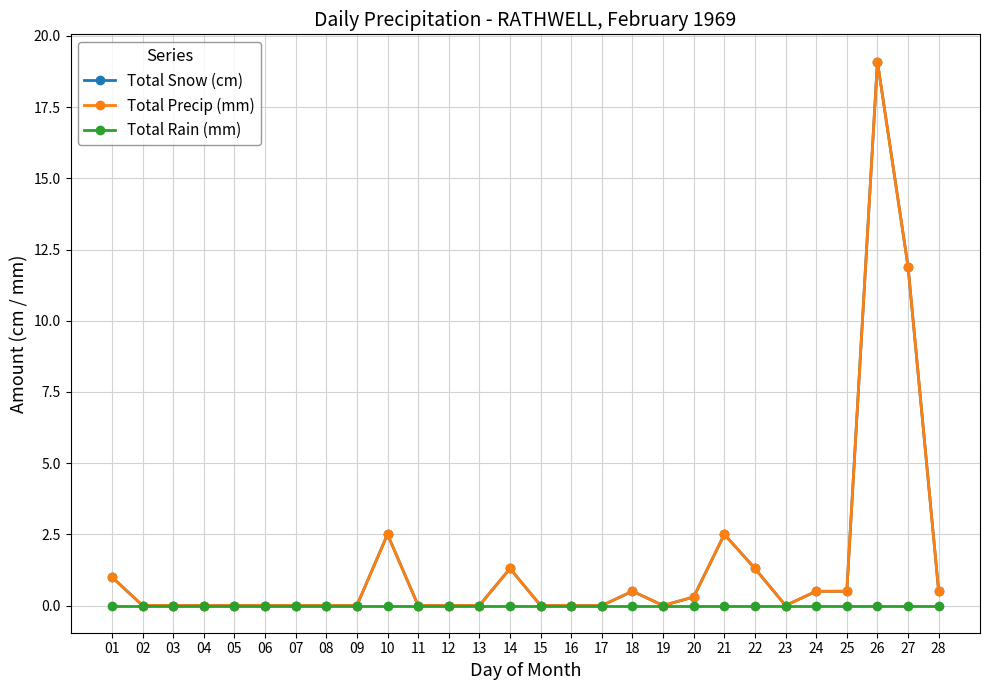

Reading right to left, list all the values displayed in this chart.

Total Snow (cm): 0.5	11.9	19.1	0.5	0.5	0.0	1.3	2.5	0.3	0.0	0.5	0.0	0.0	0.0	1.3	0.0	0.0	0.0	2.5	0.0	0.0	0.0	0.0	0.0	0.0	0.0	0.0	1.0
Total Precip (mm): 0.5	11.9	19.1	0.5	0.5	0.0	1.3	2.5	0.3	0.0	0.5	0.0	0.0	0.0	1.3	0.0	0.0	0.0	2.5	0.0	0.0	0.0	0.0	0.0	0.0	0.0	0.0	1.0
Total Rain (mm): 0.0	0.0	0.0	0.0	0.0	0.0	0.0	0.0	0.0	0.0	0.0	0.0	0.0	0.0	0.0	0.0	0.0	0.0	0.0	0.0	0.0	0.0	0.0	0.0	0.0	0.0	0.0	0.0